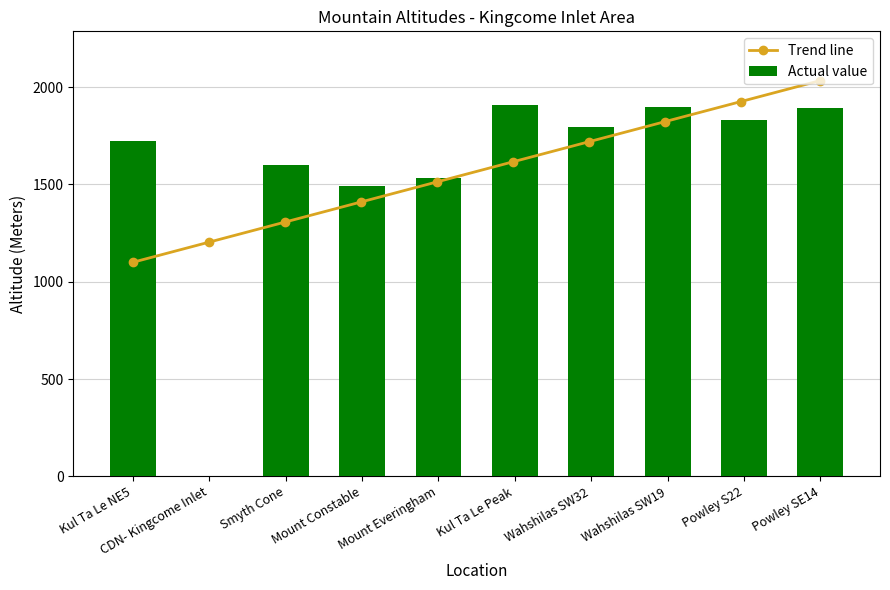

What is the label of the 2nd bar from the right?

Powley S22